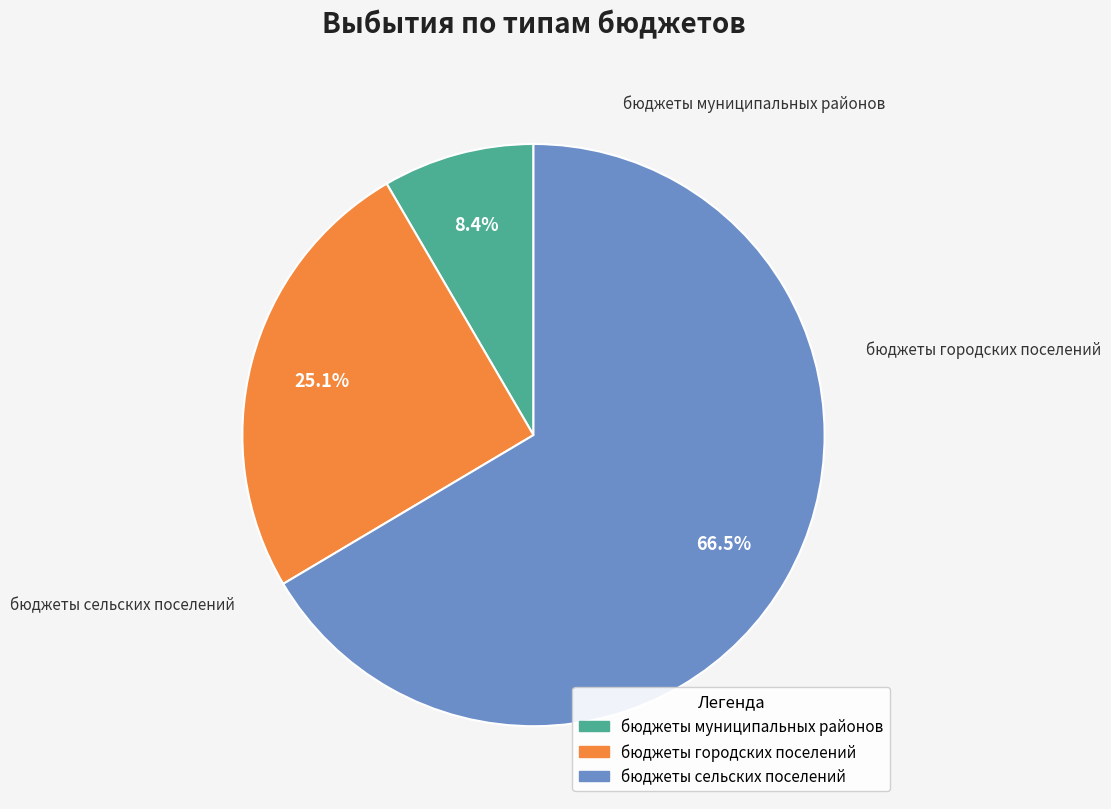

Count the number of slices in the pie.

3